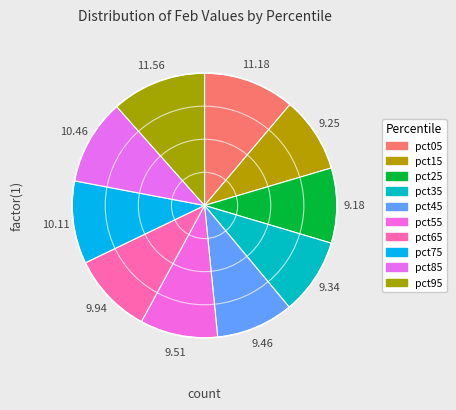

How much of the chart is everything except pct95?

88.4%